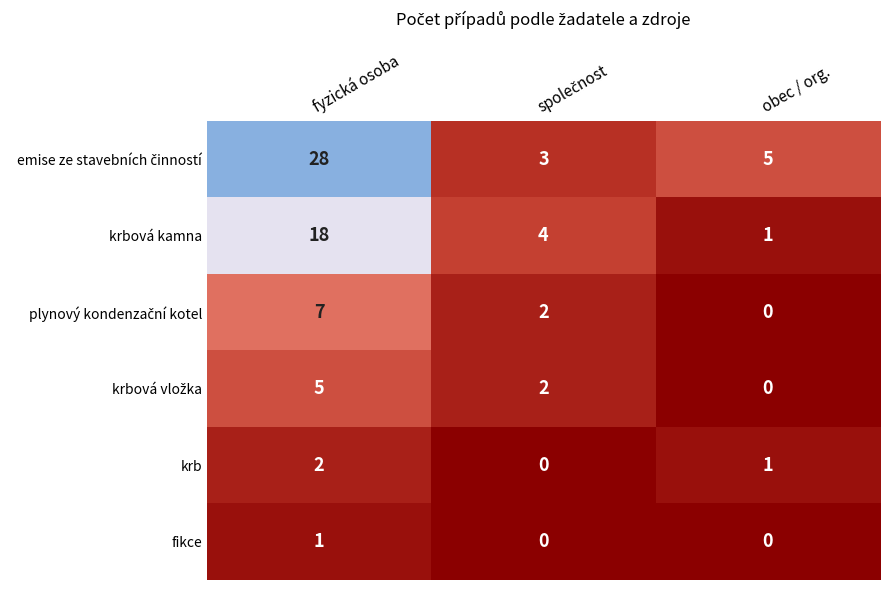

What is the total value across all series at fyzická osoba?

61